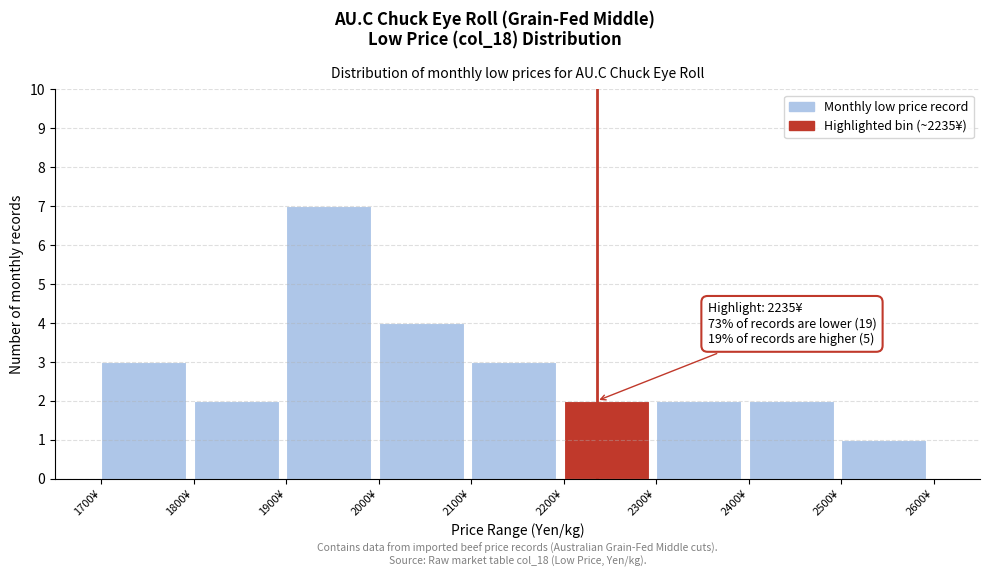

Which range on the x-axis has the tallest bar?

1900 to 2000